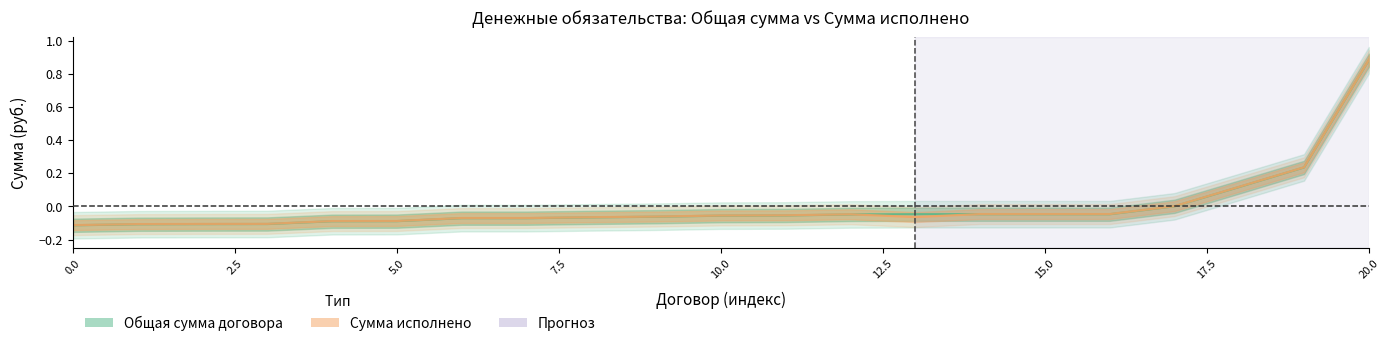

At how many categories does at least one series exceed 0?

4